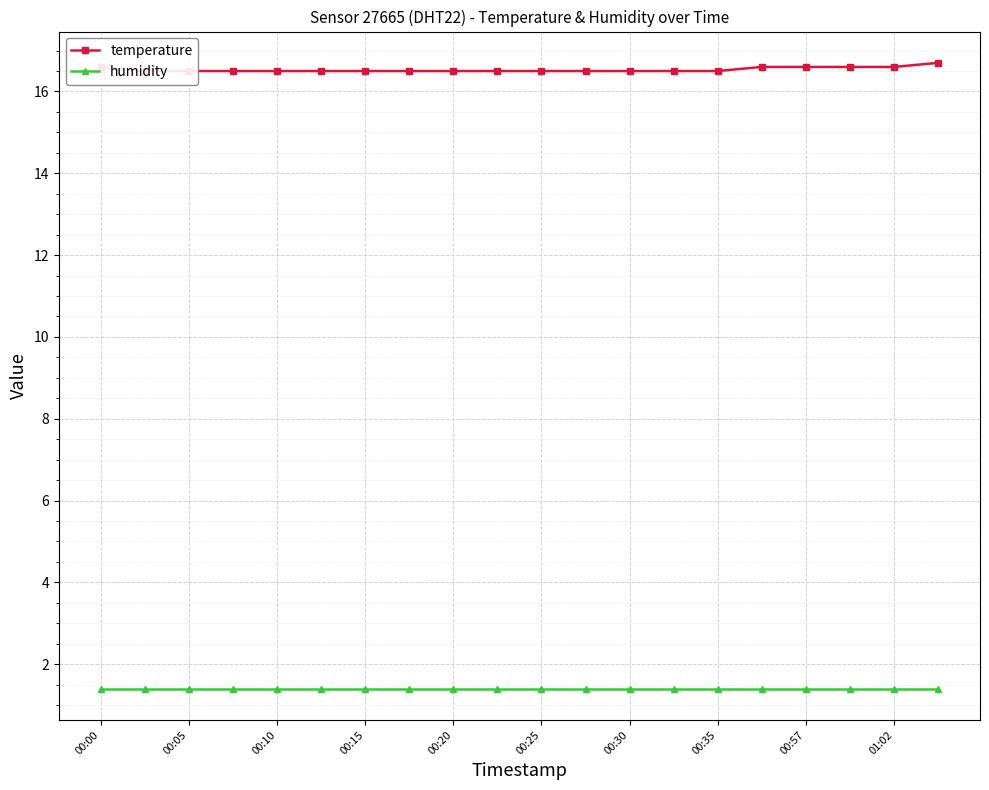

At how many categories does at least one series exceed 8?

20